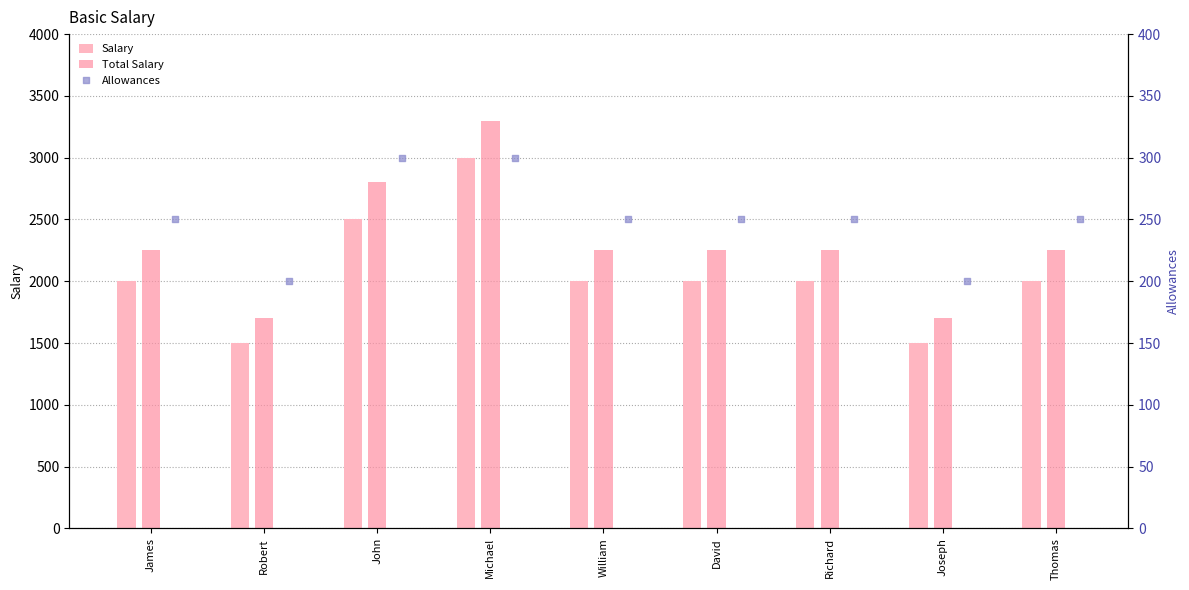

The value of Total Salary at Thomas is 2250. True or false?

True